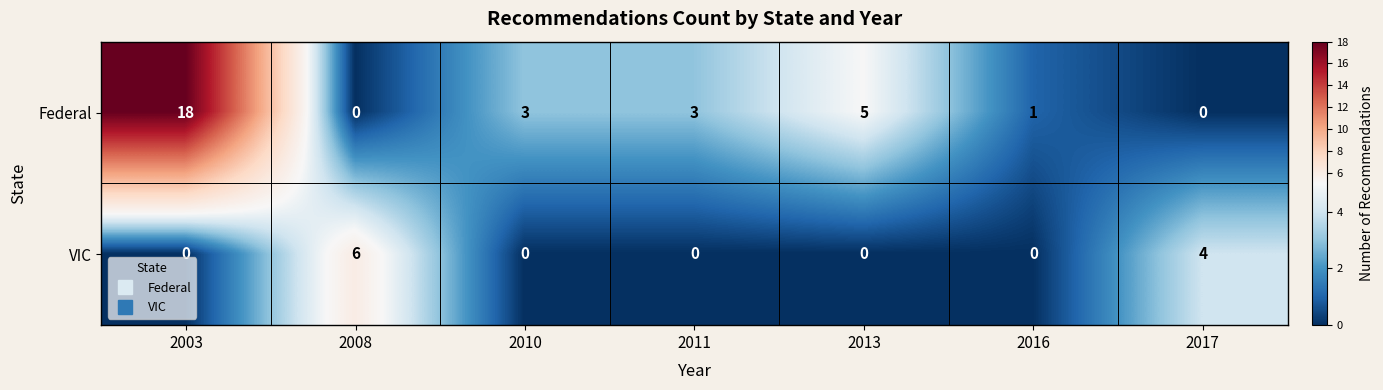

Between 2003 and 2013, which series saw the biggest shift?

Federal